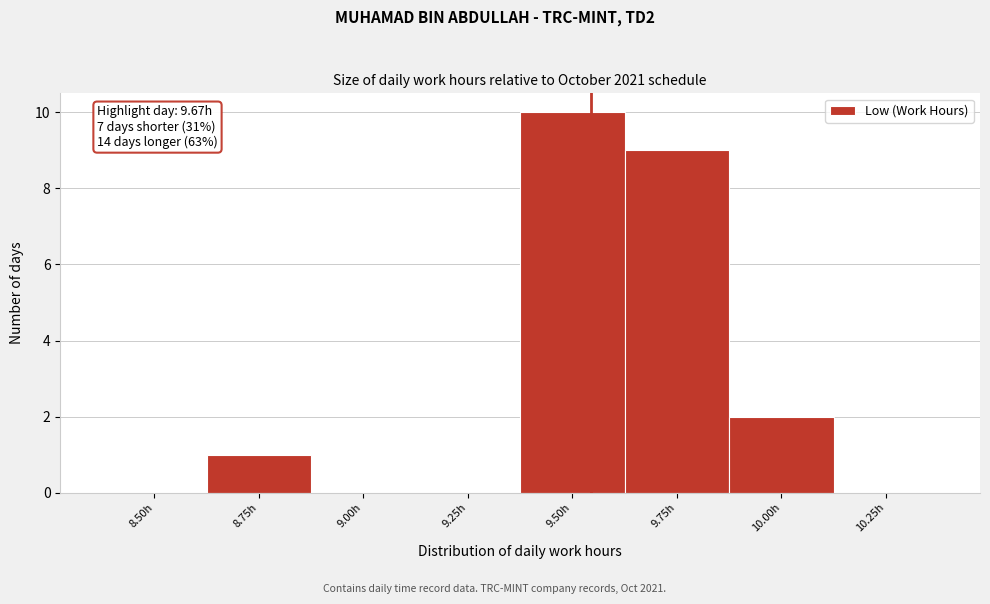

Reading left to right, what are all the values shown in this chart?

8.50h=0	8.75h=1	9.00h=0	9.25h=0	9.50h=10	9.75h=9	10.00h=2	10.25h=0